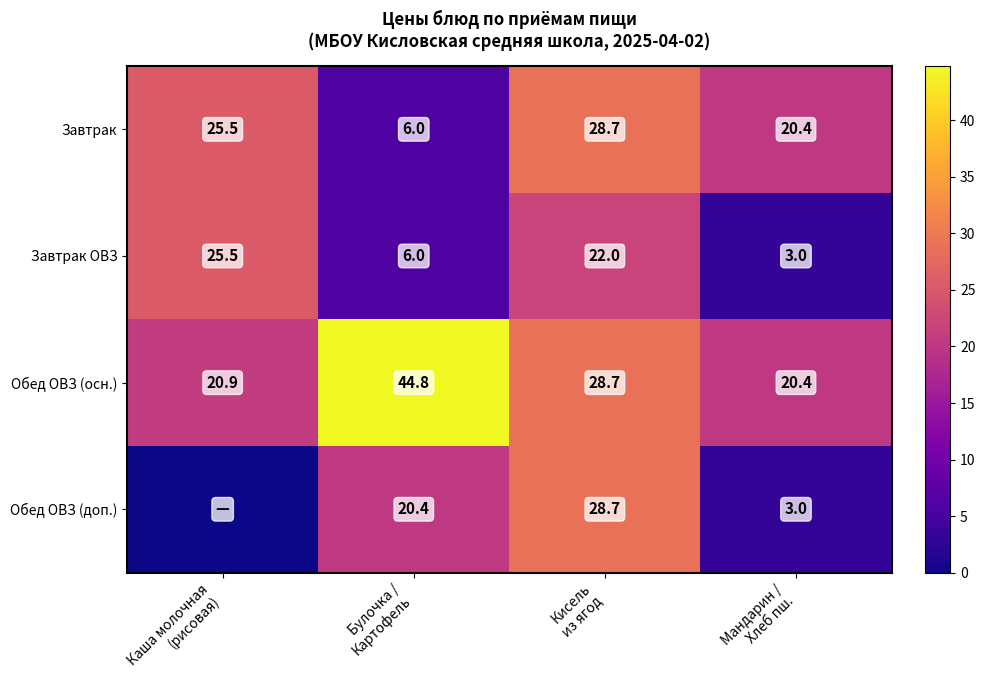

What is the difference between the second highest and minimum values in the Завтрак series?

19.5